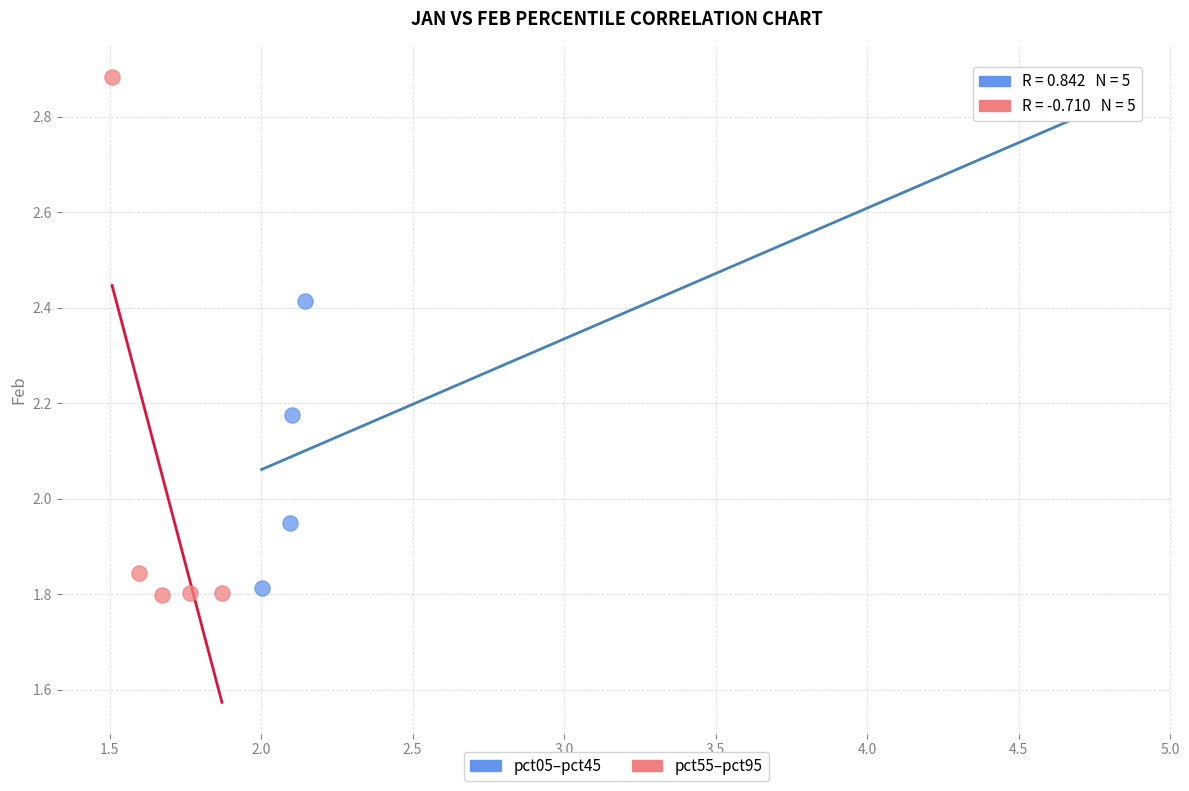

Which series contains the lowest Y value?

pct55–pct95